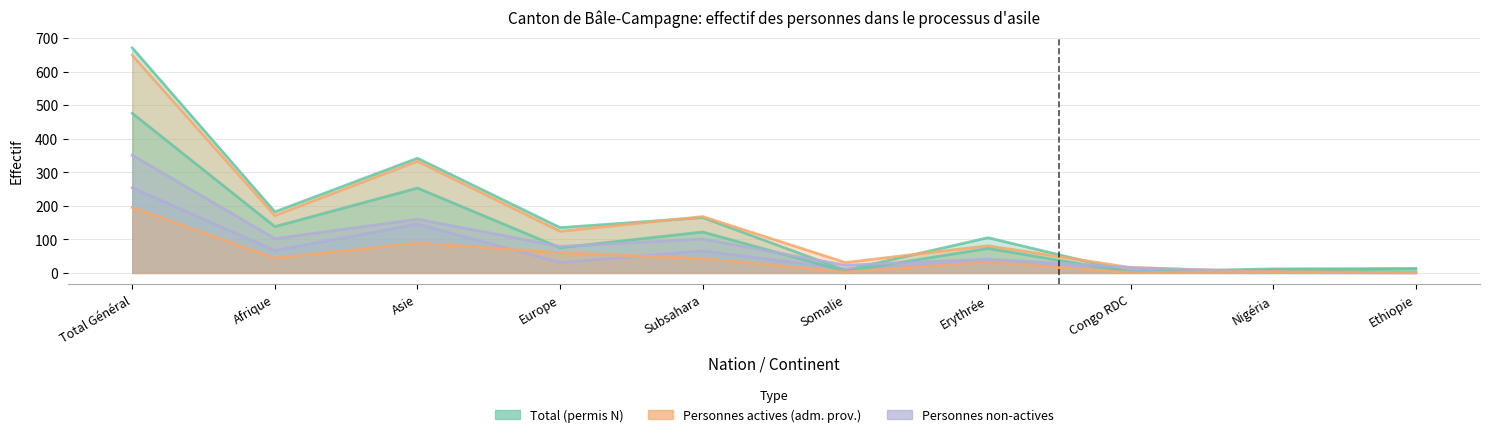

At which label is Personnes actives (adm. prov.) closest to 127?

Asie